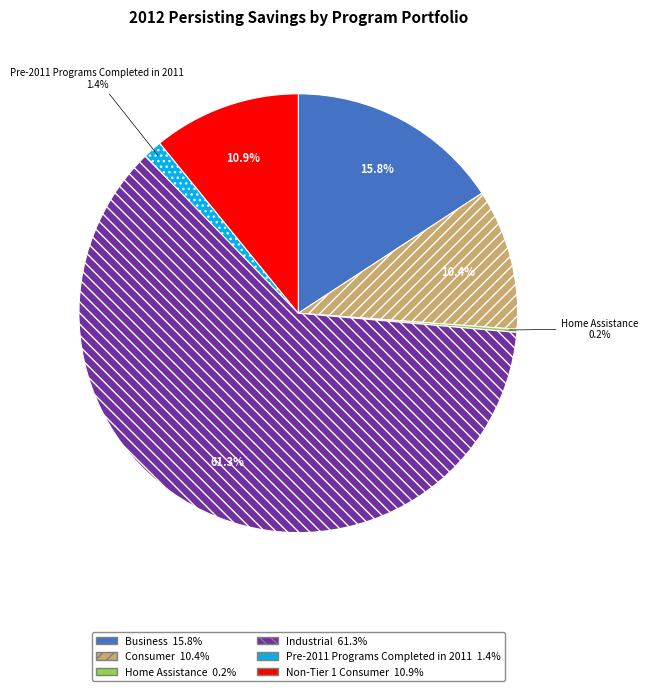

Is there any slice that represents more than half of the pie?

Yes